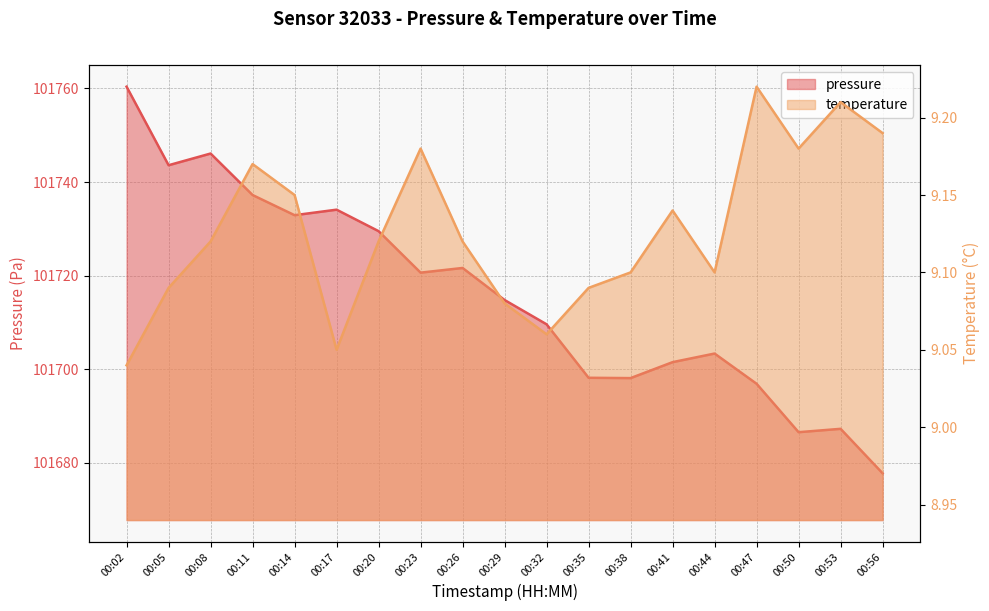

Read the temperature value at 00:50.

9.2